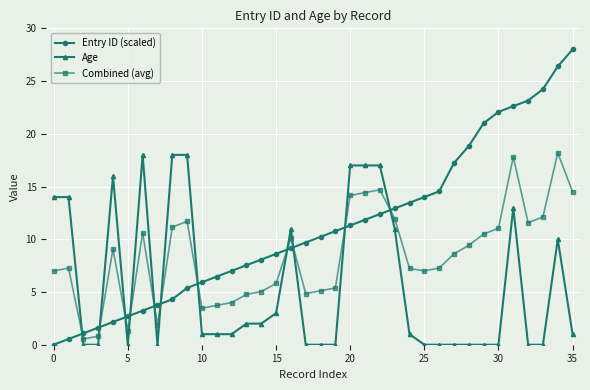

What is the difference between the maximum and minimum values in the Combined (avg) series?

17.7